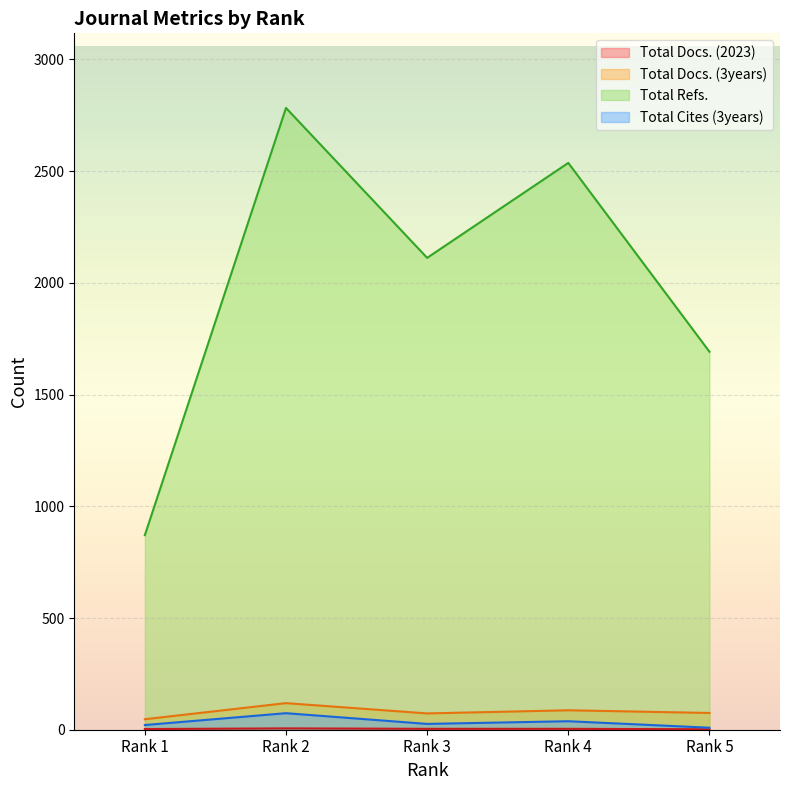

True or false: Total Docs. (2023) and Total Docs. (3years) intersect in this chart.

False